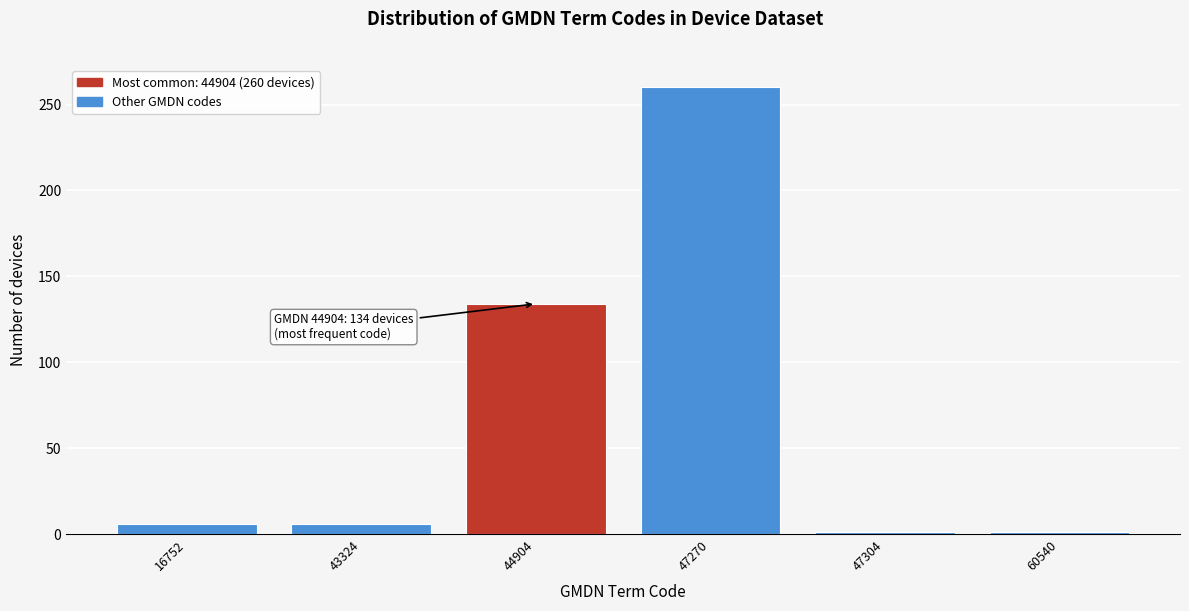

Reading left to right, what are all the values shown in this chart?

16752=6	43324=6	44904=134	47270=260	47304=1	60540=1